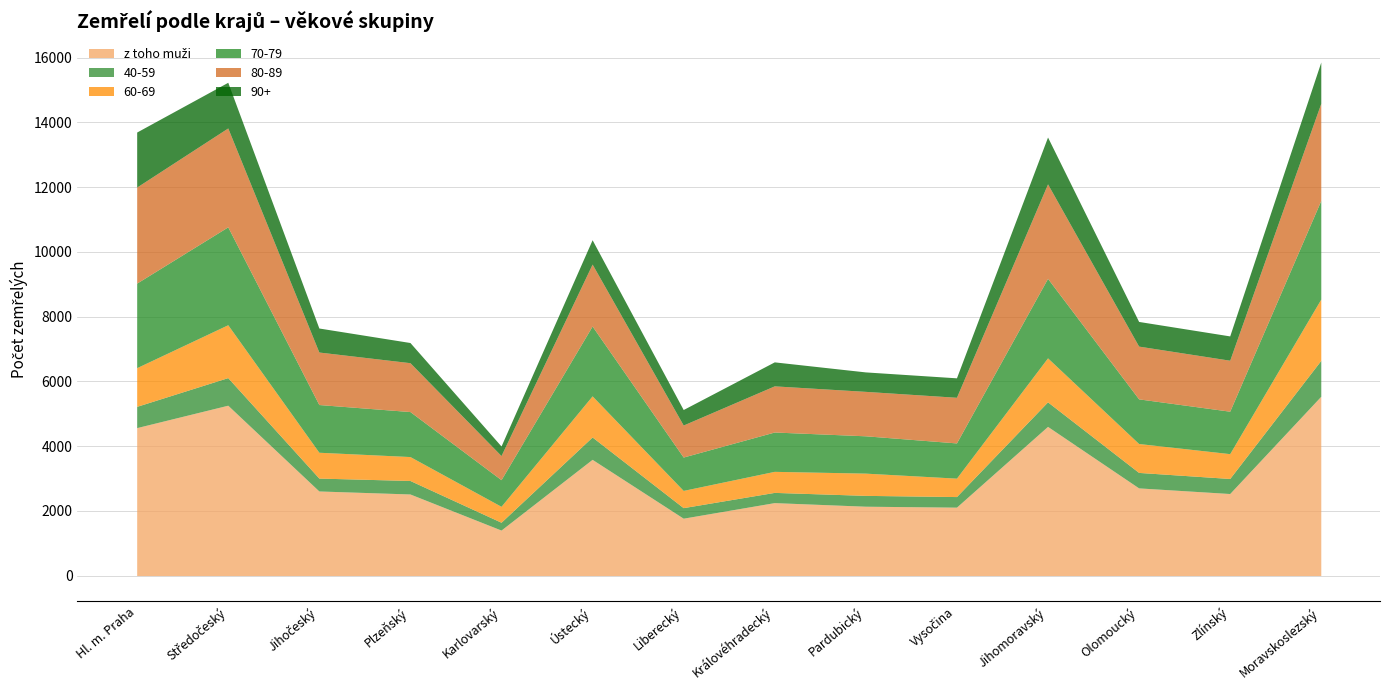

Reading left to right, transcribe all the data shown in this chart.

z toho muži: 4570	5262	2613	2520	1405	3590	1772	2253	2142	2113	4608	2708	2534	5539
40-59: 657	853	398	417	242	691	326	316	335	327	758	478	465	1109
60-69: 1195	1633	798	739	492	1270	532	650	687	569	1359	893	767	1893
70-79: 2612	3024	1474	1390	823	2157	1031	1215	1153	1088	2456	1379	1311	3048
80-89: 2967	3055	1622	1510	745	1914	989	1426	1373	1410	2919	1630	1575	3002
90+: 1700	1411	742	623	295	752	479	741	601	601	1447	762	751	1274